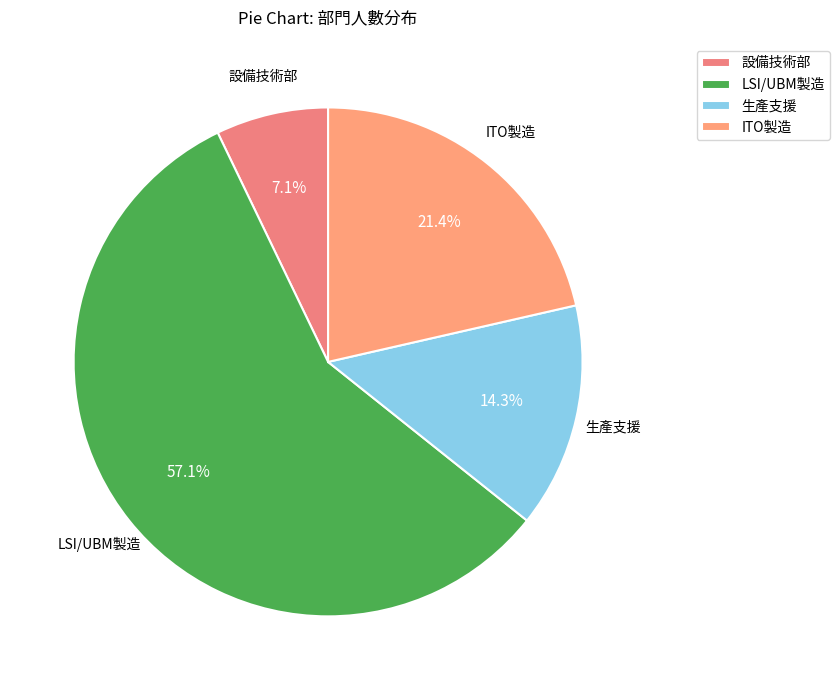

Is there a majority slice in this chart?

Yes